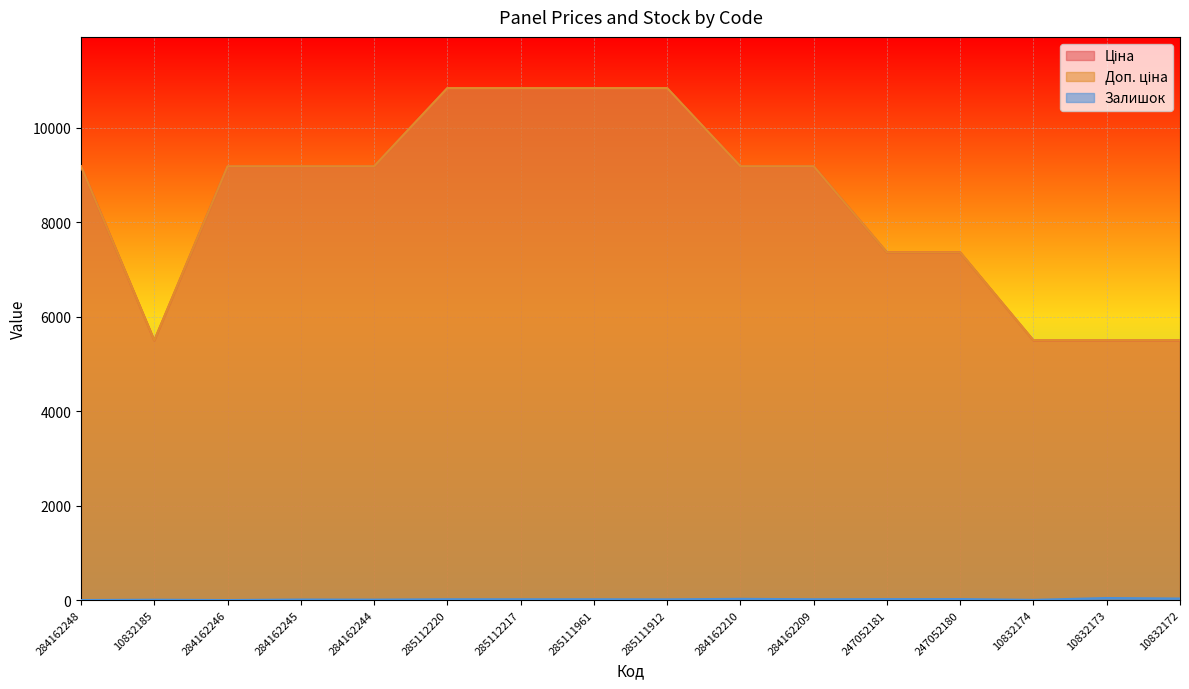

Is it true that Залишок equals 62.0 at 10832173?

False